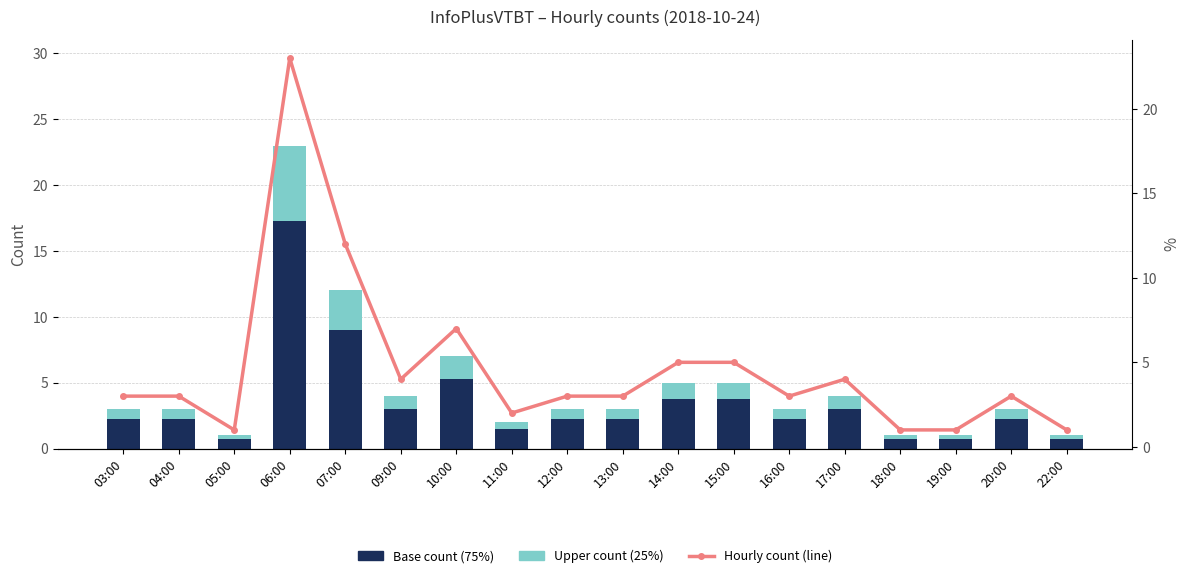

Which series has the largest total across all categories?

Hourly count (line)